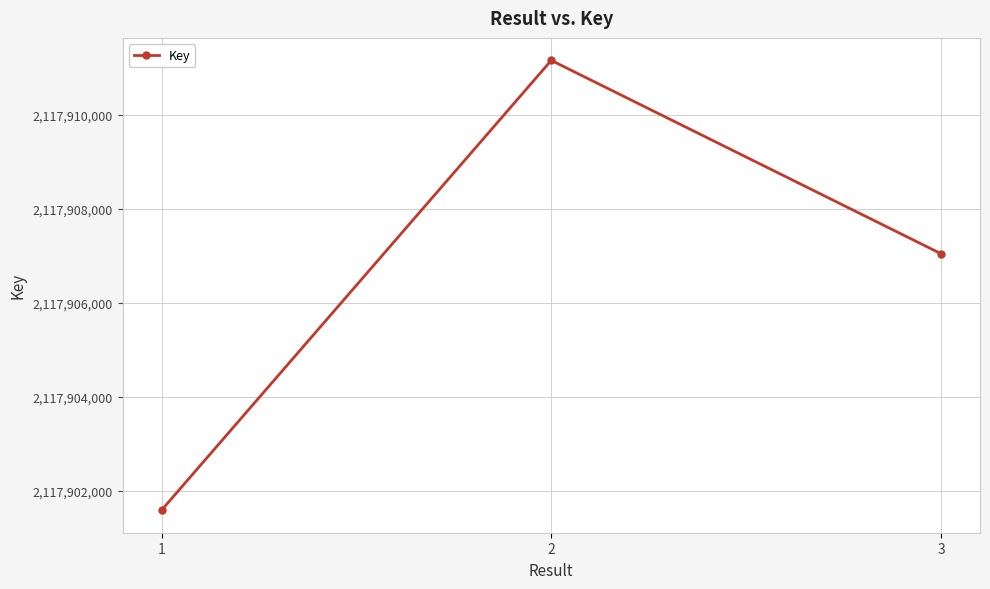

How many categories are shown in the chart?

3